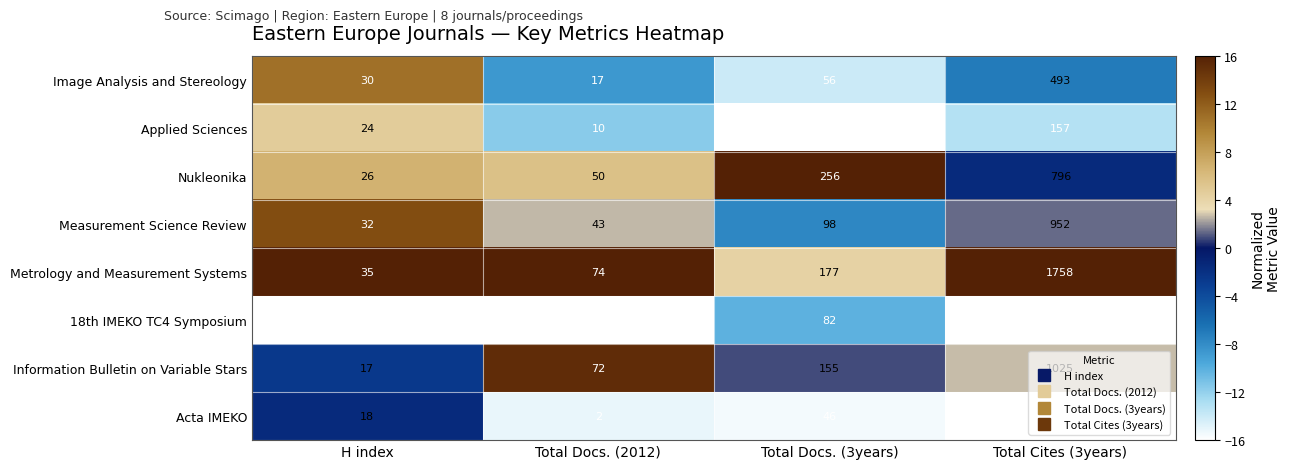

List the series in order of their peak value, highest first.

Metrology and Measurement Systems, Information Bulletin on Variable Stars, Measurement Science Review, Nukleonika, Image Analysis and Stereology, Applied Sciences, 18th IMEKO TC4 Symposium, Acta IMEKO